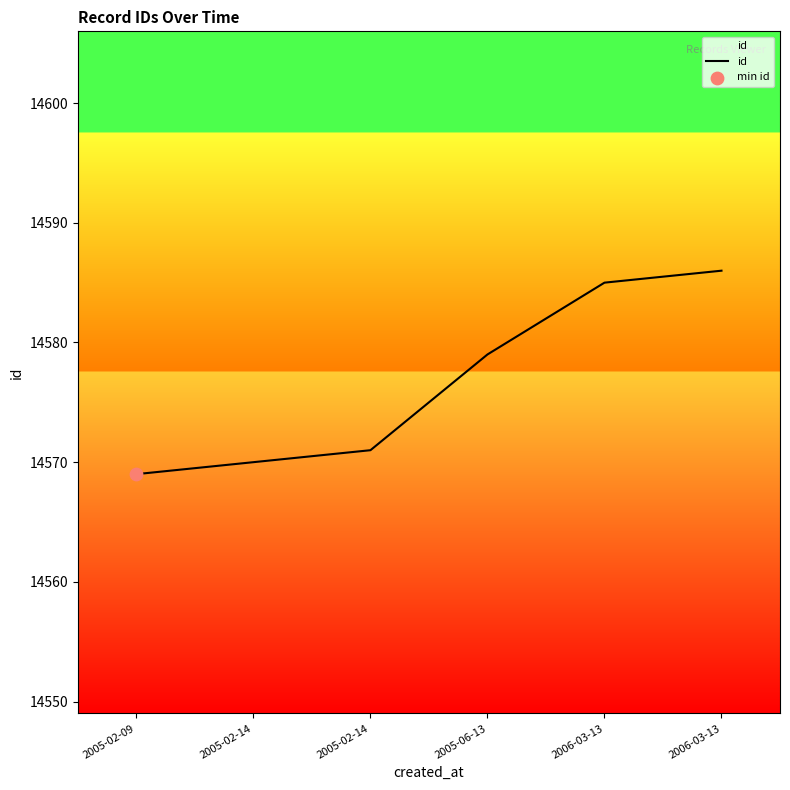

Between 2005-06-13 and 2005-02-14, which is larger?

2005-06-13